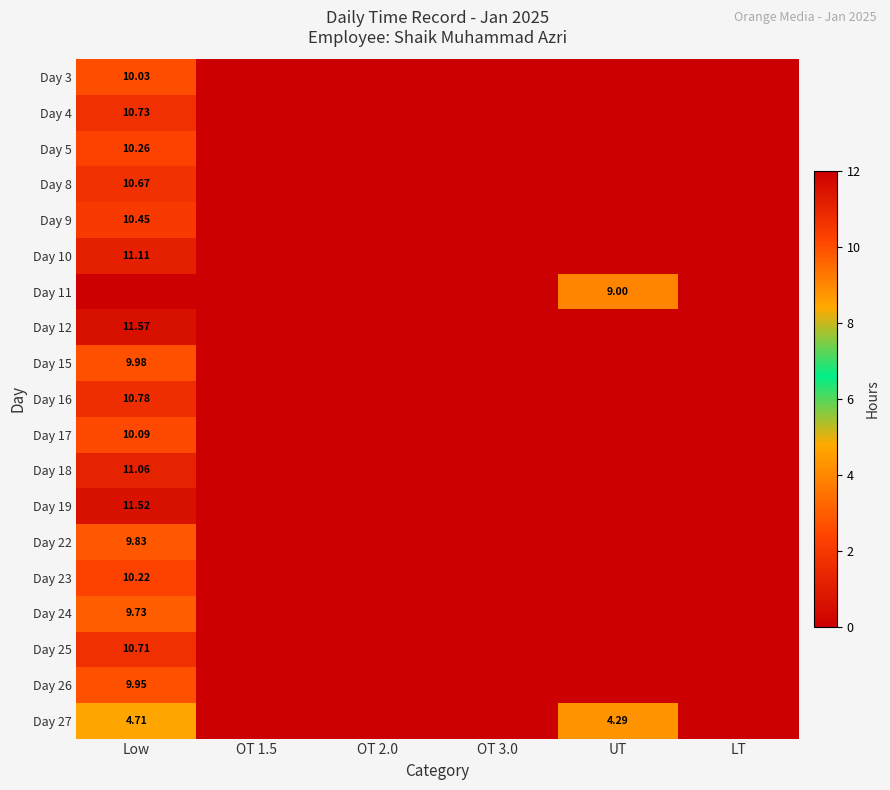

The value of Day 3 at OT 1.5 is -3.0. True or false?

False